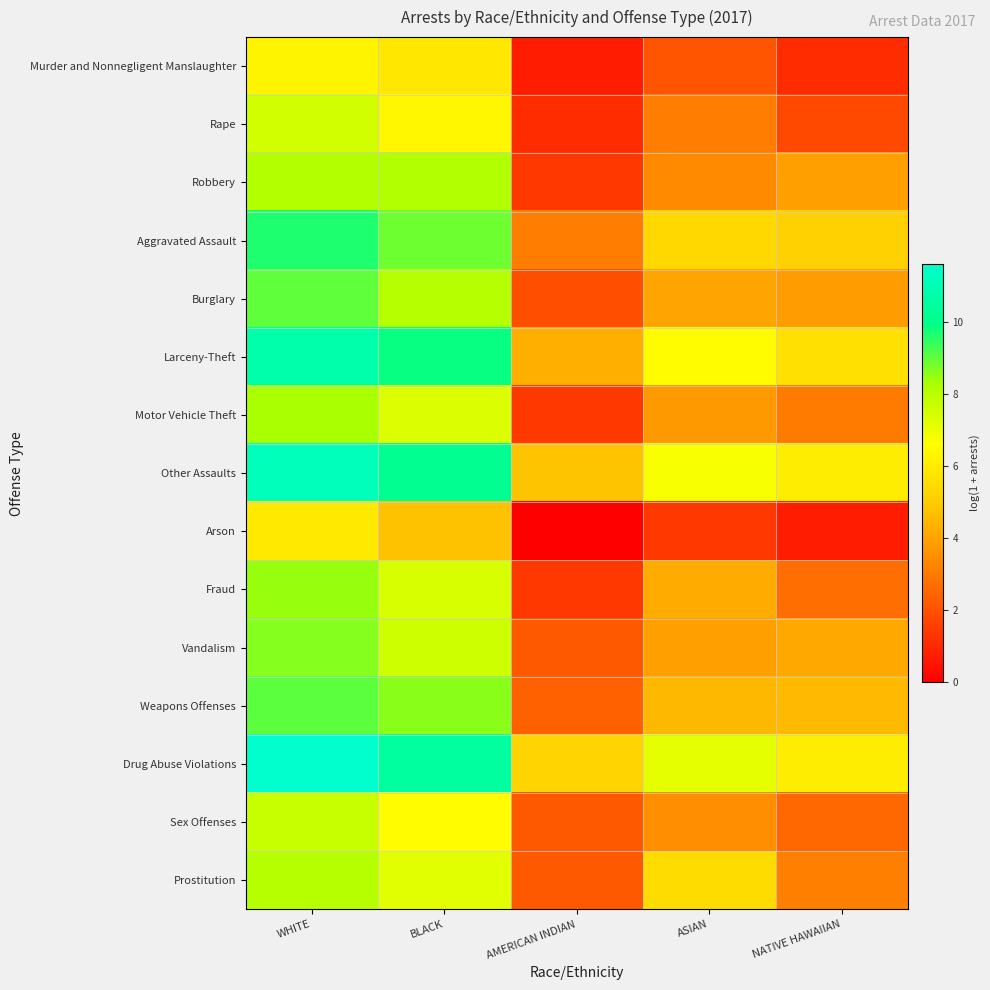

Which series has the largest range (max minus min)?

Fraud